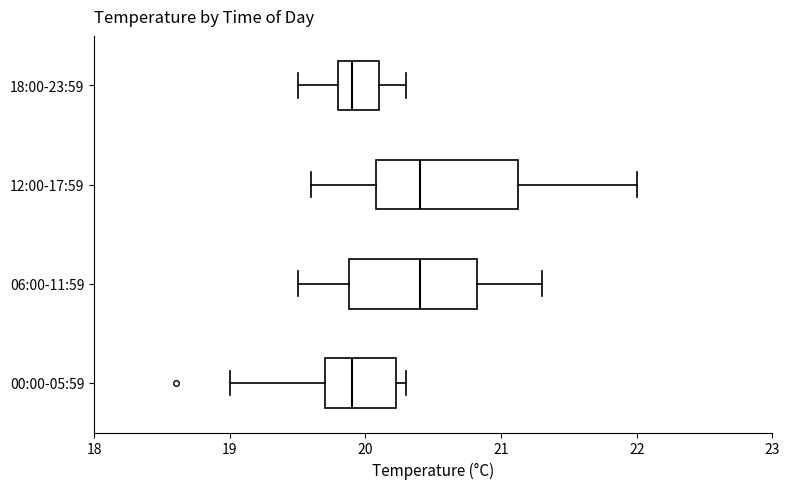

Reading bottom to top, transcribe this box plot: for each box, give where its median line is, the range the box spans, and where its two whiskers end, as read against the x-axis. The values are not printed on the chart, so give them approximately, as read against the axis.

00:00-05:59: median 19.9, box 19.7 to 20.2, whiskers 19.0 to 20.3
06:00-11:59: median 20.4, box 19.9 to 20.8, whiskers 19.5 to 21.3
12:00-17:59: median 20.4, box 20.1 to 21.1, whiskers 19.6 to 22.0
18:00-23:59: median 19.9, box 19.8 to 20.1, whiskers 19.5 to 20.3